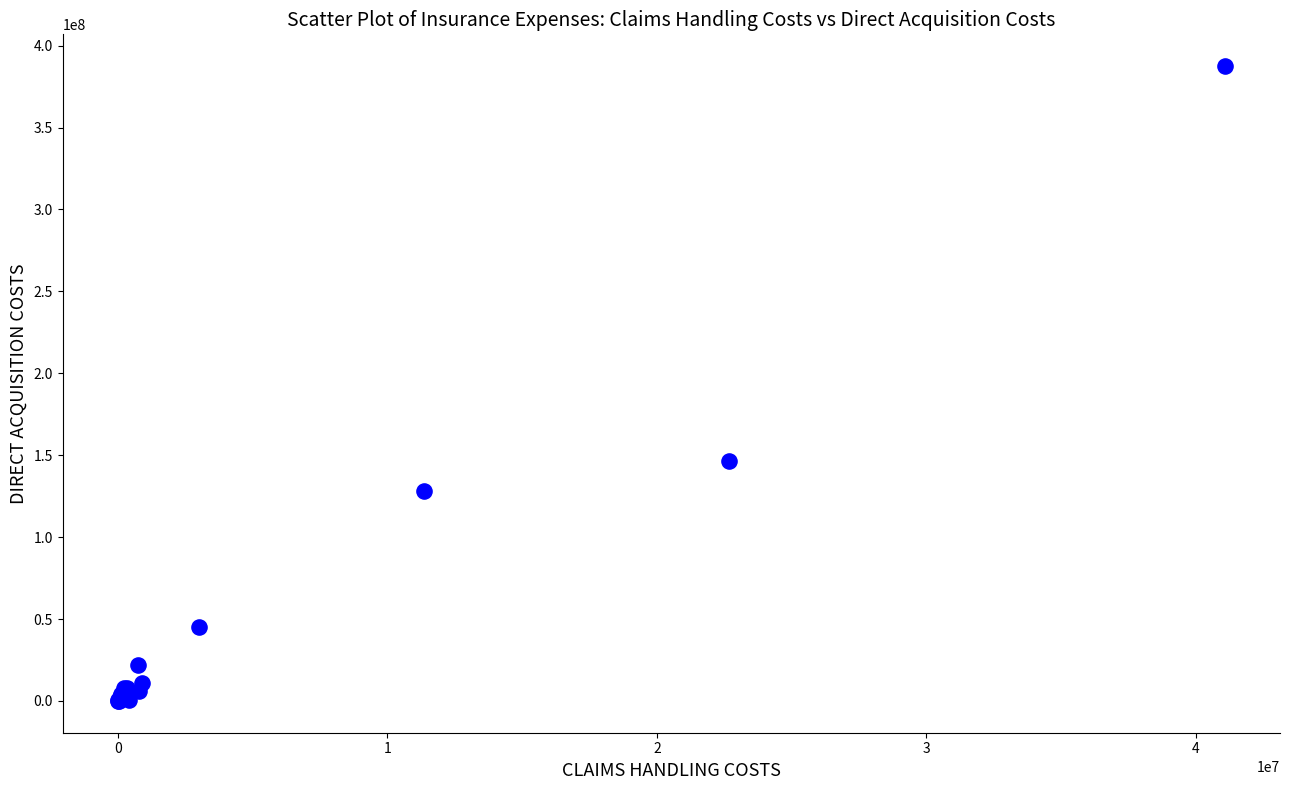

What Y value in the scatter plot is closest to 193774017?

146337217.8